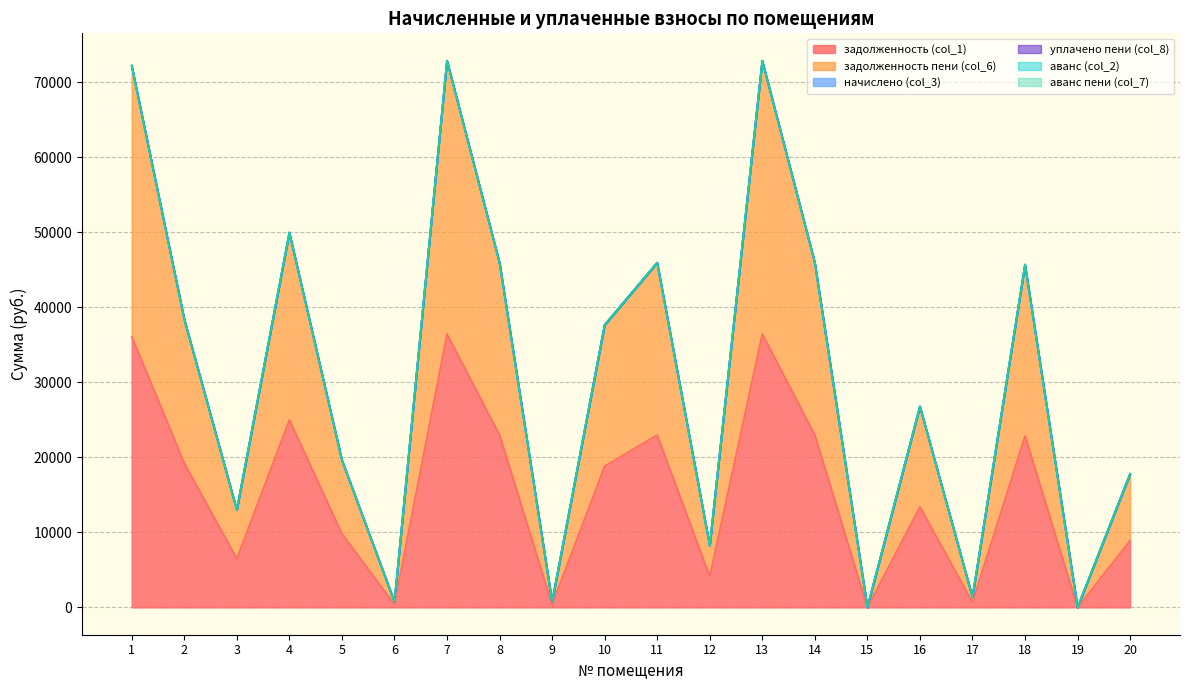

What is the value of the задолженность пени (col_6) point at the 20th from the left?

8902.9